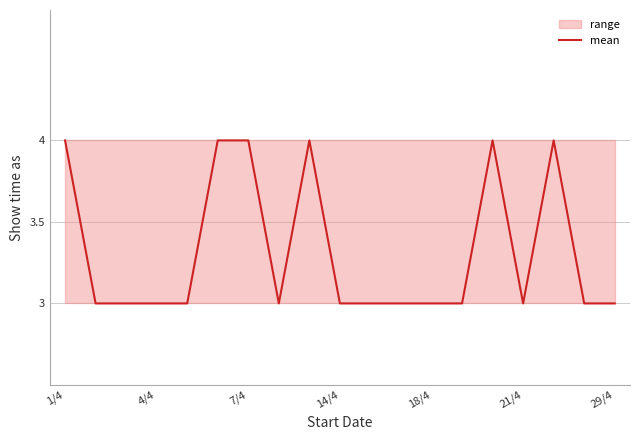

What is the value of the 2nd point from the left?

3